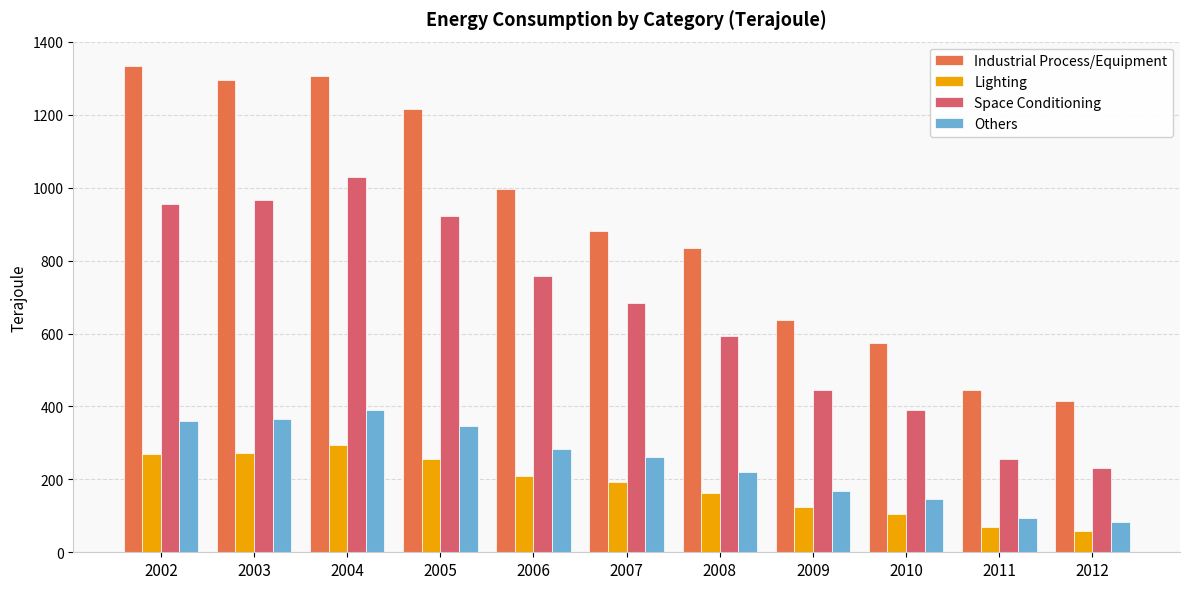

What is the lowest value of the Others series?

83